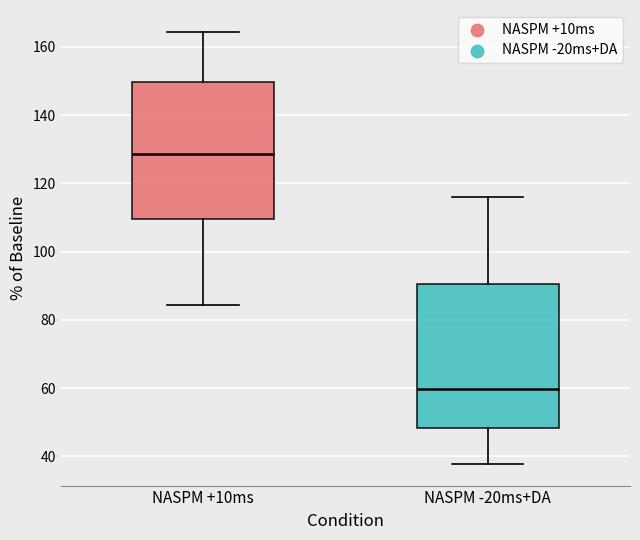

Reading left to right, read every box against the y-axis: the position of its median line, the range the box covers, and the ends of its whiskers. The values are not printed on the chart, so give them approximately, as read against the axis.

NASPM +10ms: median 128, box 110 to 150, whiskers 84 to 164
NASPM -20ms+DA: median 60, box 48 to 90, whiskers 38 to 116